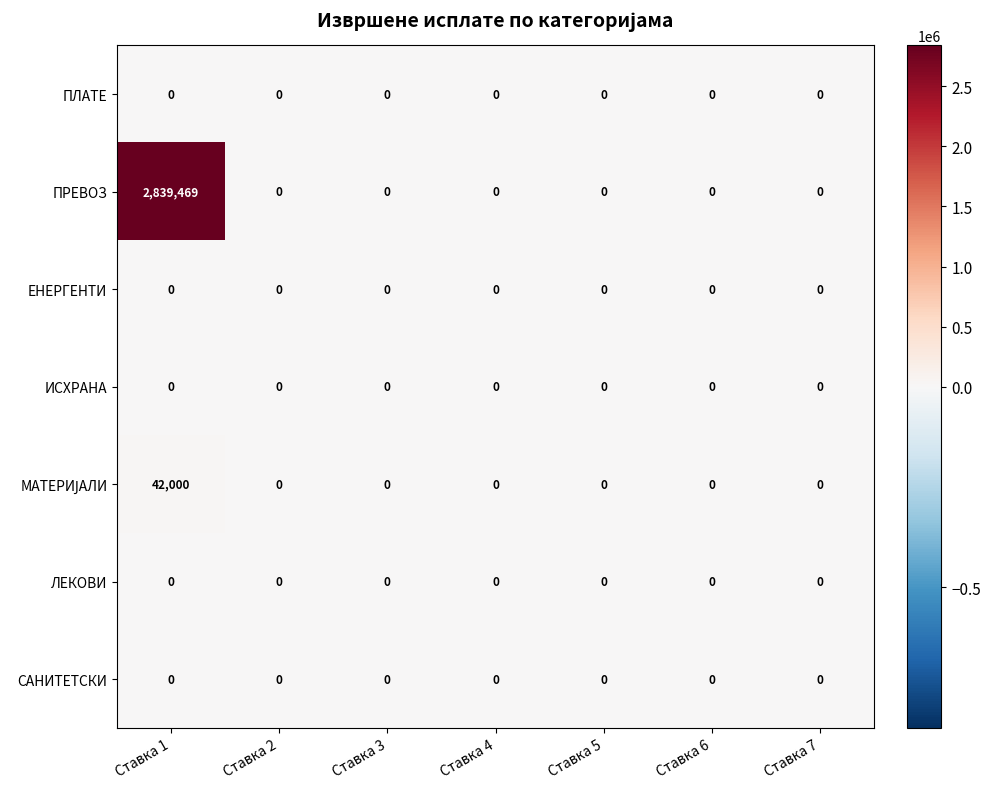

Which category has the highest value across all series?

Ставка 1